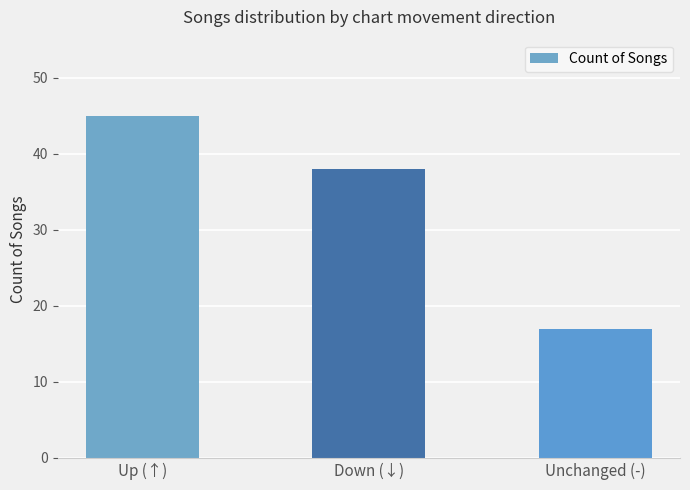

The chart shows a value of 45 at Up (↑). True or false?

True